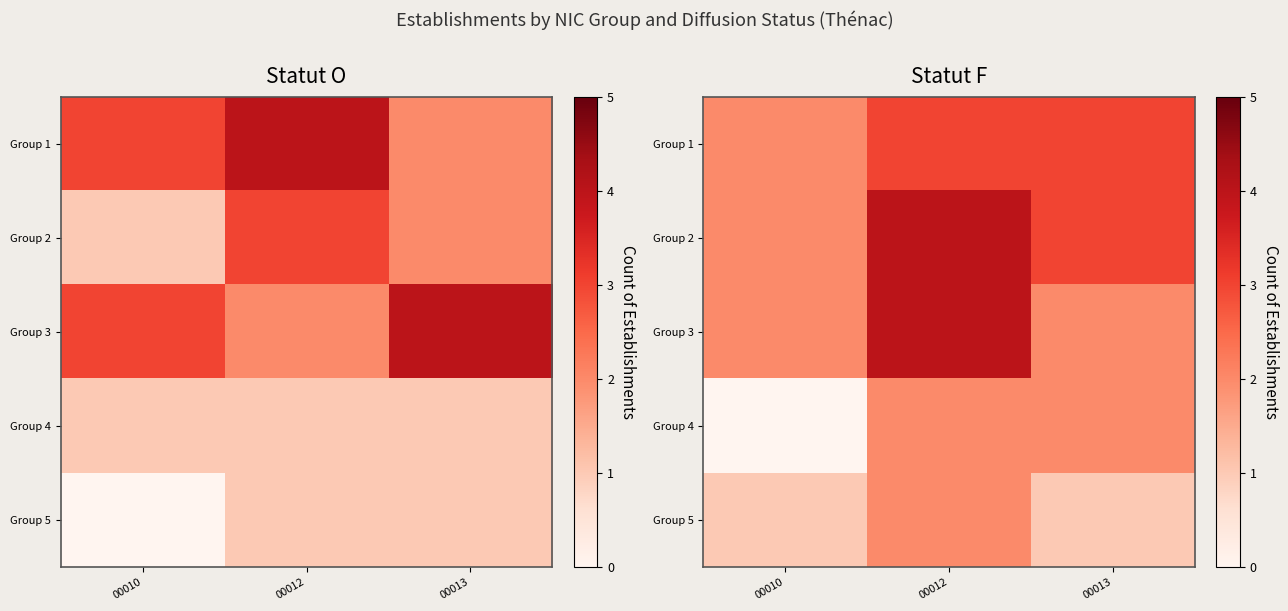

Which has a higher value, 00010 or 00012?

00012